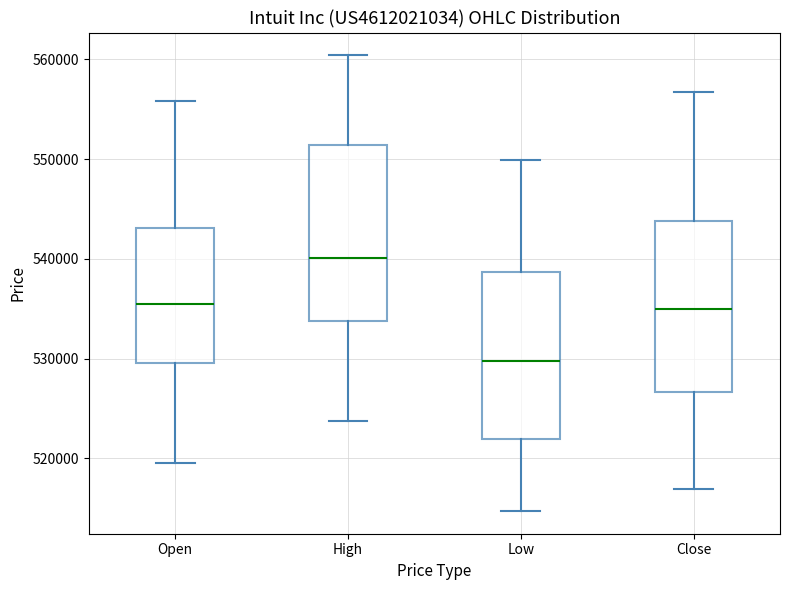

Where does the median line of the box for Low sit on the y-axis? The values are not printed on the chart, so give them approximately, as read against the axis.

530000